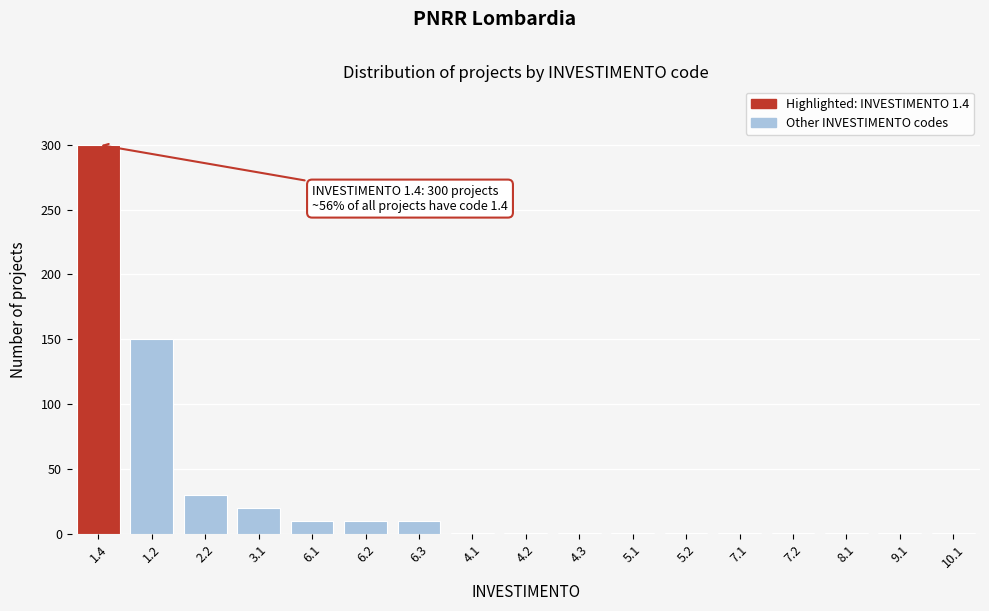

Reading left to right, extract all data points from this chart.

1.4=300	1.2=150	2.2=30	3.1=20	6.1=10	6.2=10	6.3=10	4.1=1	4.2=1	4.3=1	5.1=1	5.2=1	7.1=1	7.2=1	8.1=1	9.1=1	10.1=1